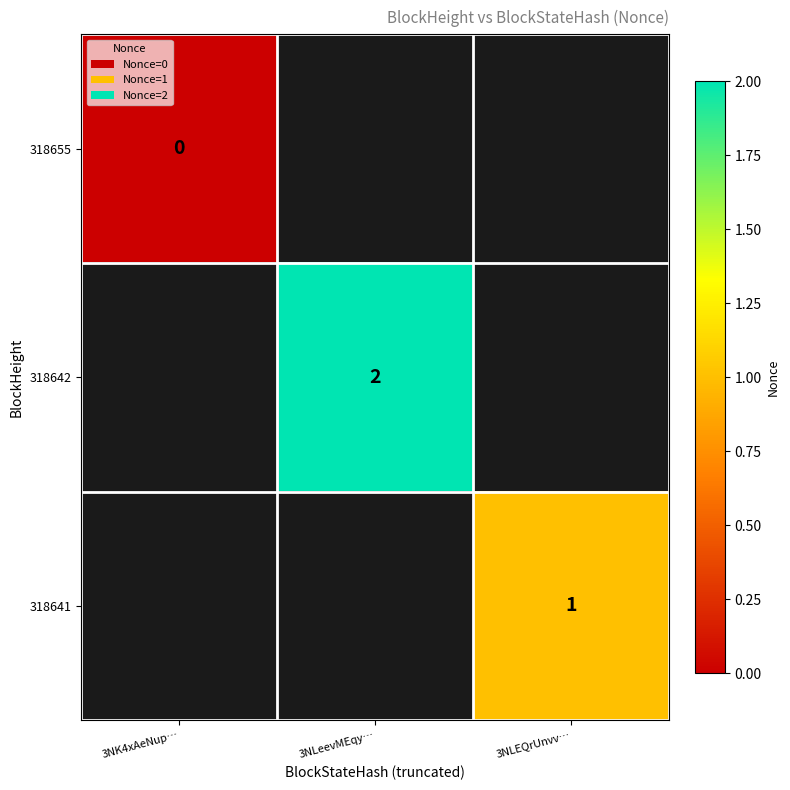

Rank the categories by 318655 value from highest to lowest.

3NK4xAeNup…, 3NLeevMEqy…, 3NLEQrUnvv…